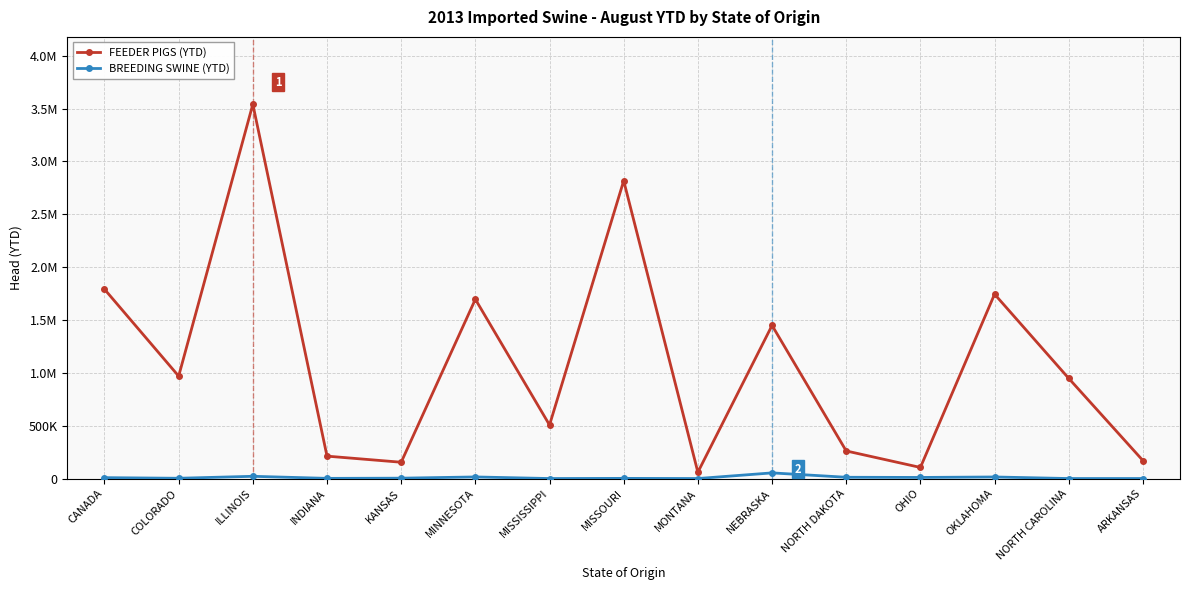

Is this an area chart (filled region under the line)?

No